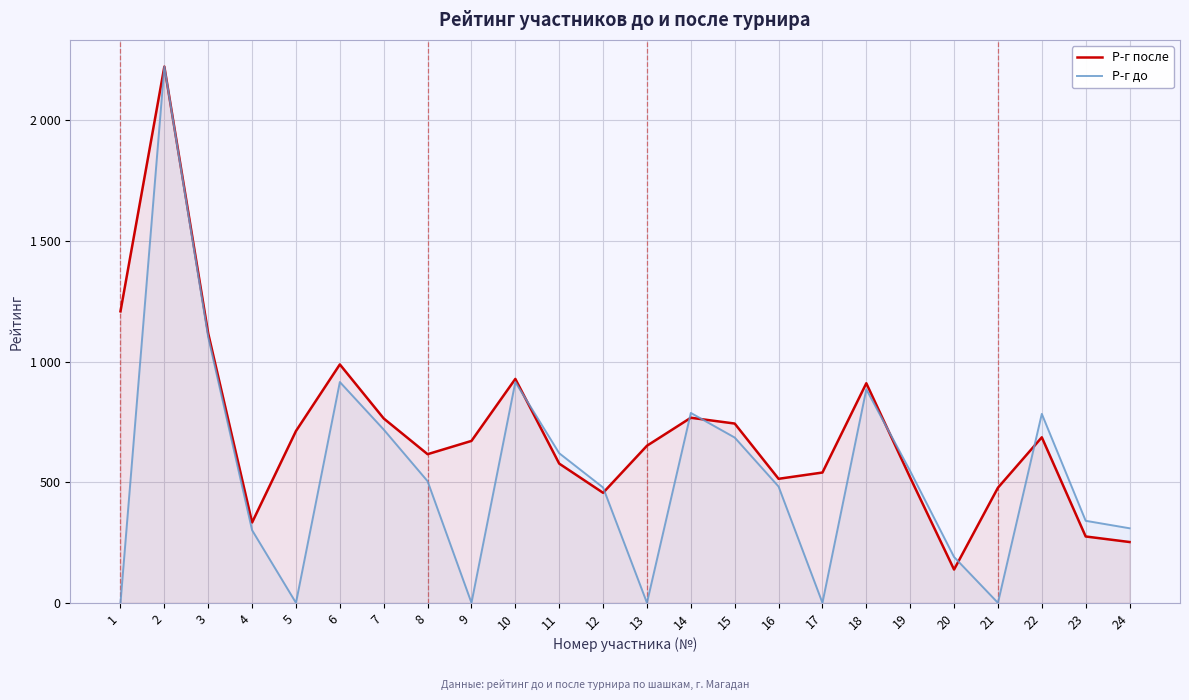

List the series in order of their peak value, highest first.

Р-г после, Р-г до